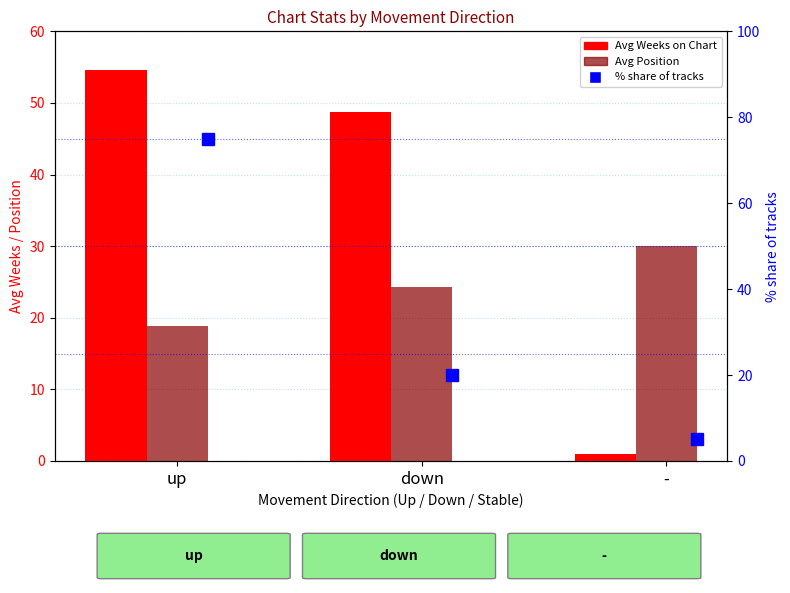

Which series has the largest range (max minus min)?

% share of tracks